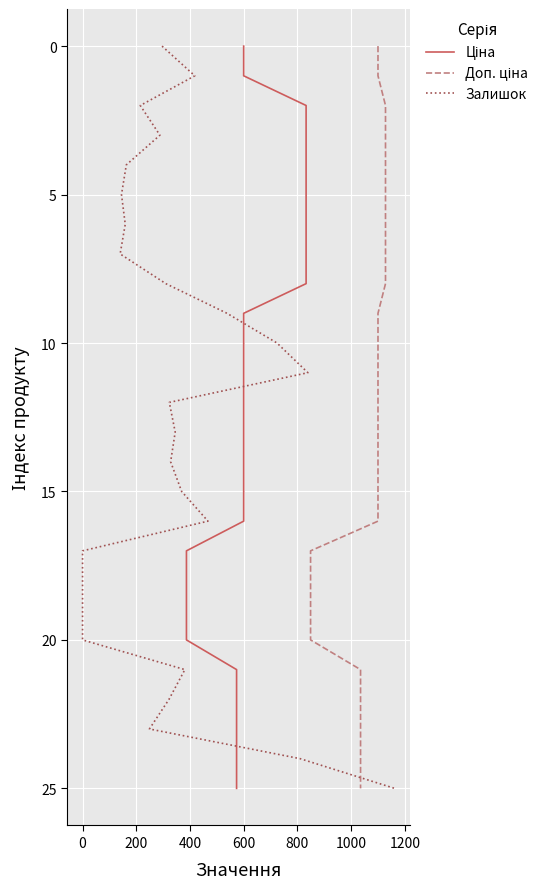

Is the value of Залишок at 600 greater than the value of Ціна at 19?

No